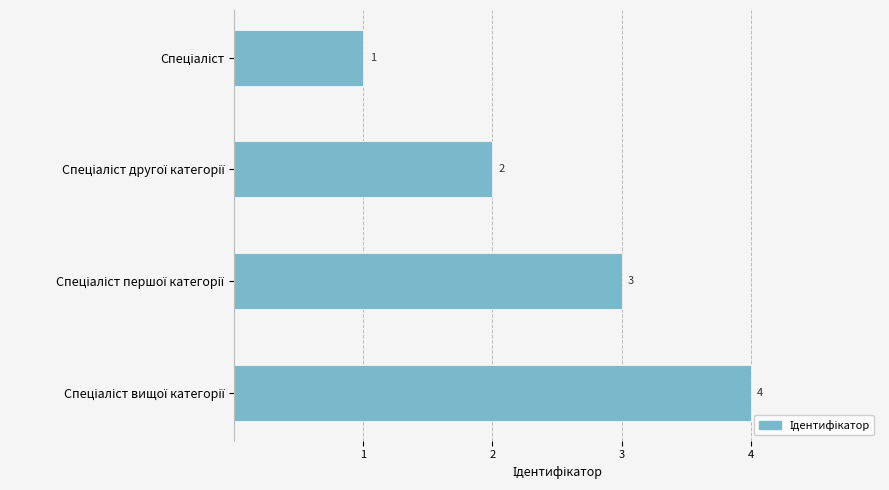

What is the value of the 3rd bar from the top?

3